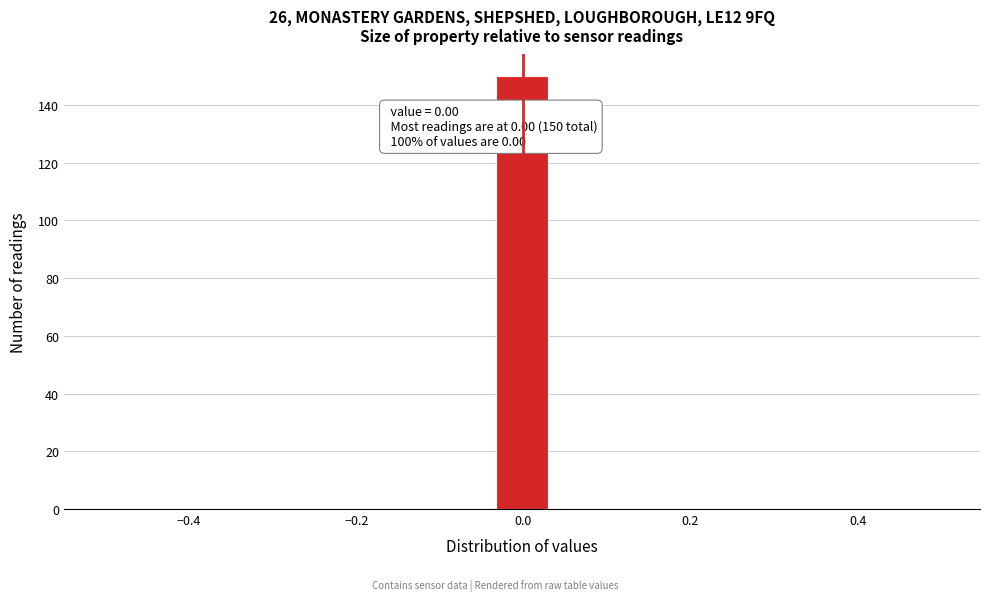

Around what value on the x-axis is the tallest bar? Give the approximate position of its centre, as read against the axis.

0.00